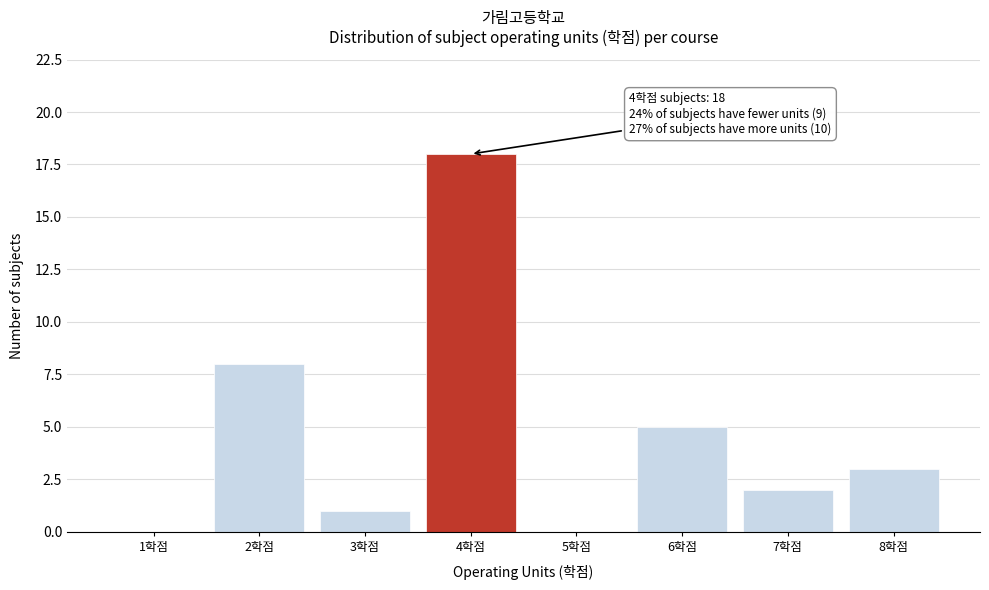

Reading left to right, what are all the values shown in this chart?

1학점=0	2학점=8	3학점=1	4학점=18	5학점=0	6학점=5	7학점=2	8학점=3